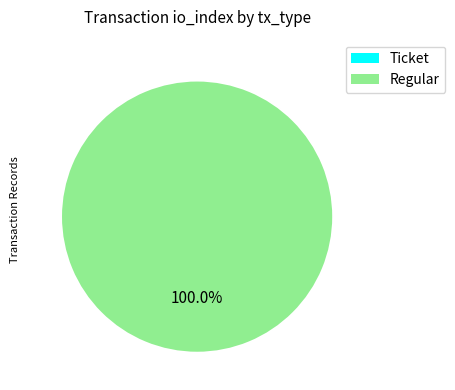

What is the total percentage of Regular and Ticket?

100.0%